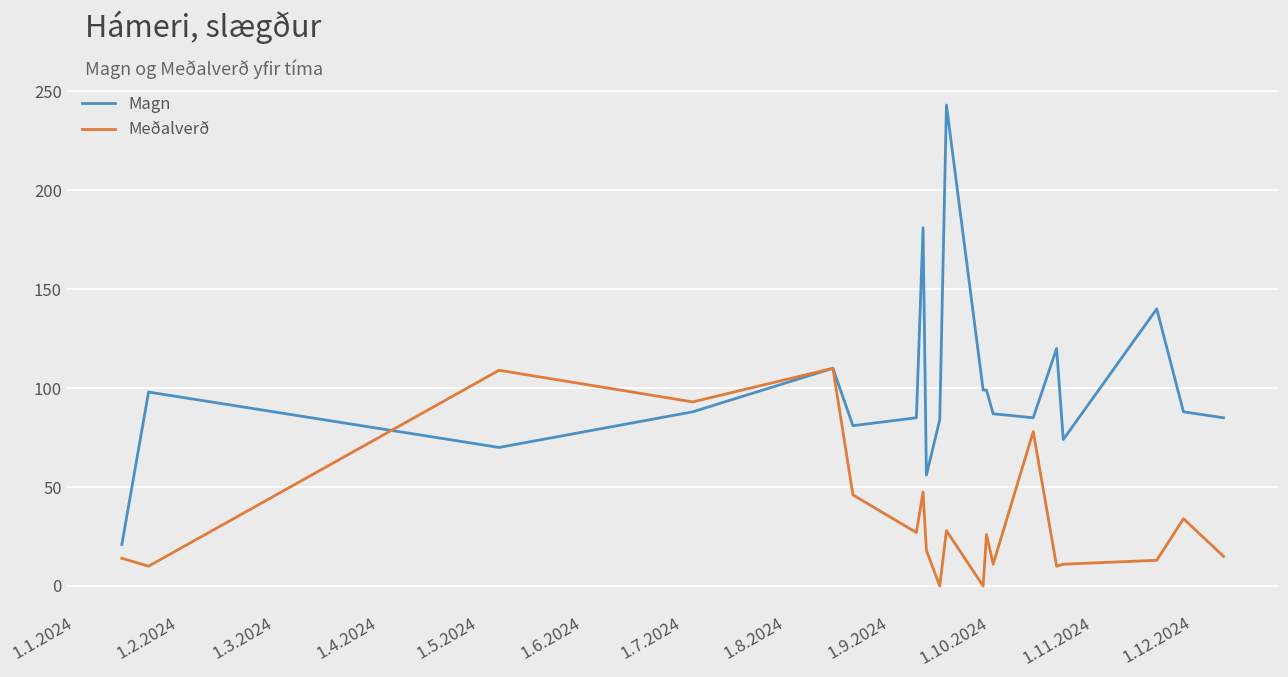

Which series has the largest range (max minus min)?

Magn